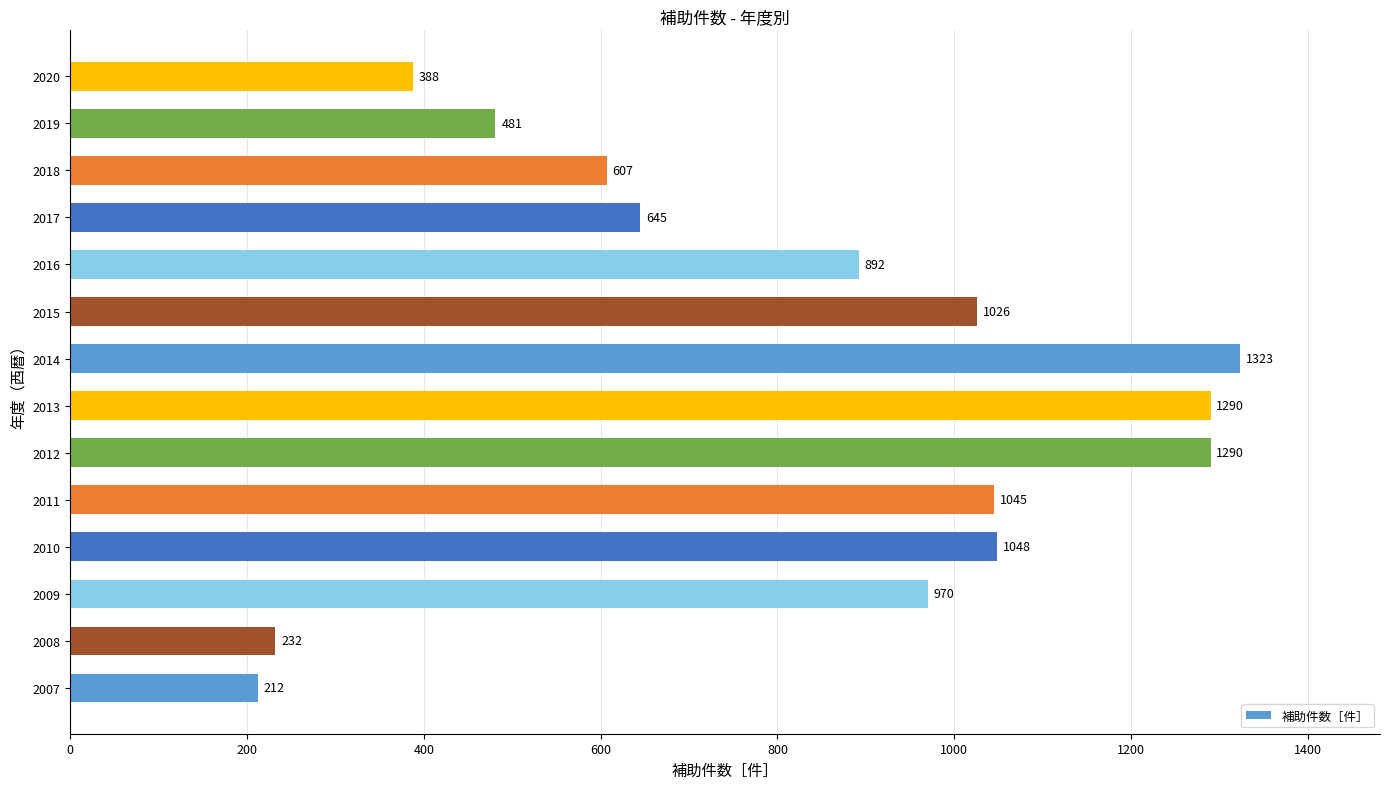

Between 2013 and 2020, which is larger?

2013